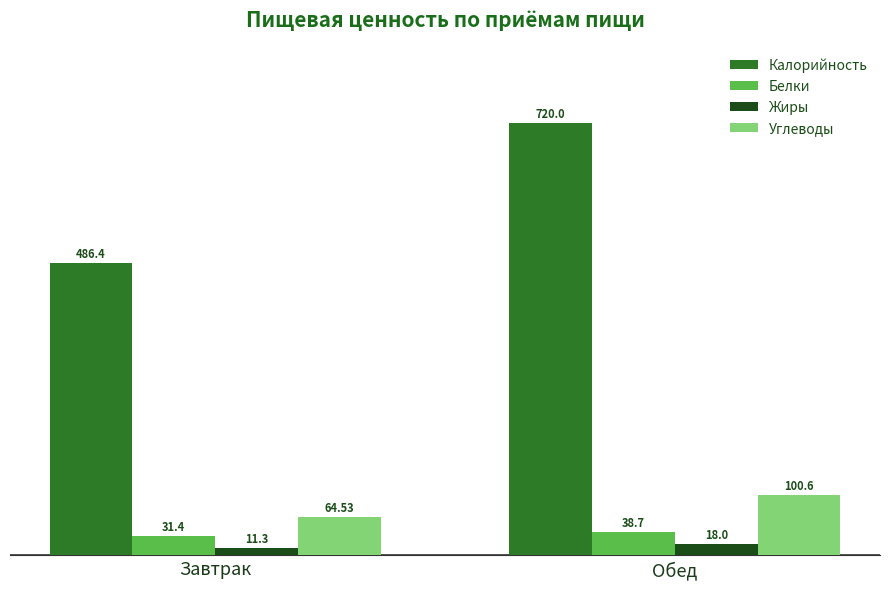

At which label does Углеводы first exceed 100?

Обед